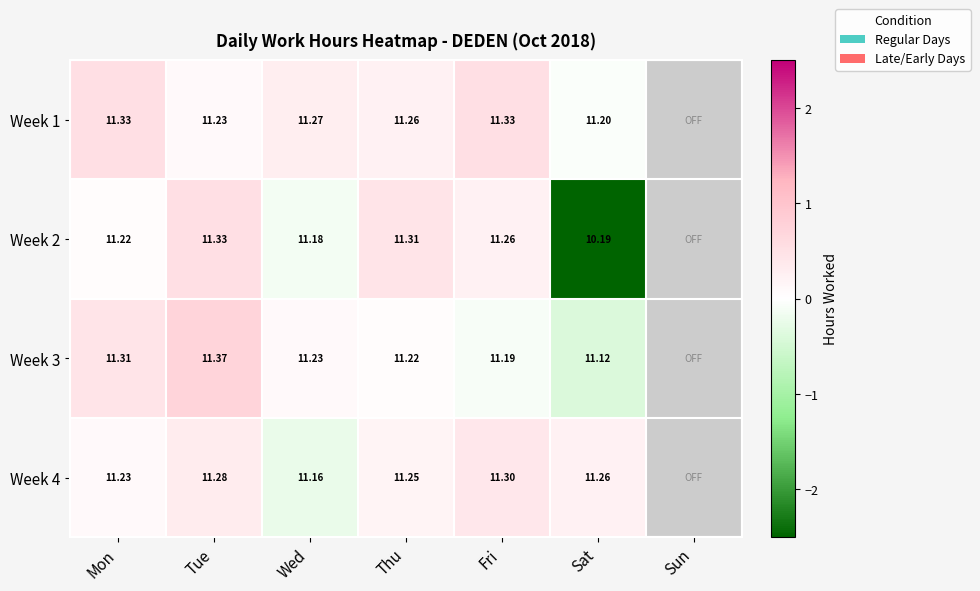

What is the total value across all series at Thu?

45.0